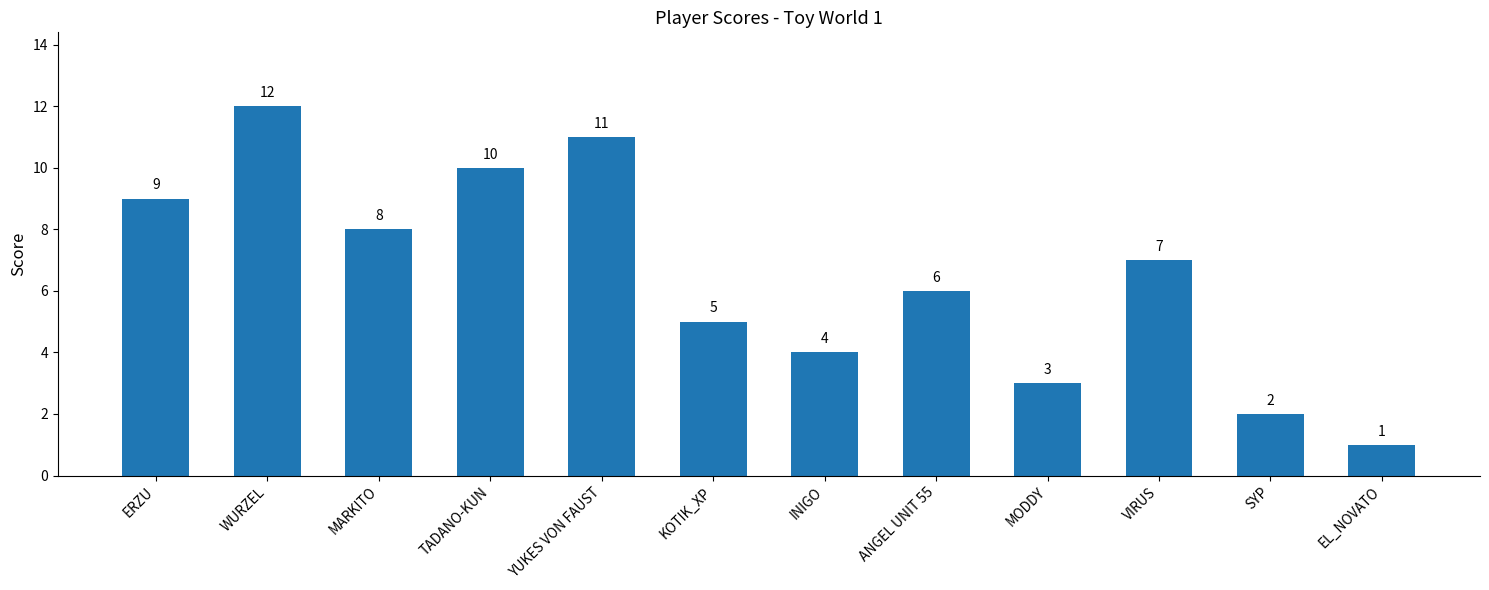

Reading left to right, what are all the values shown in this chart?

9	12	8	10	11	5	4	6	3	7	2	1